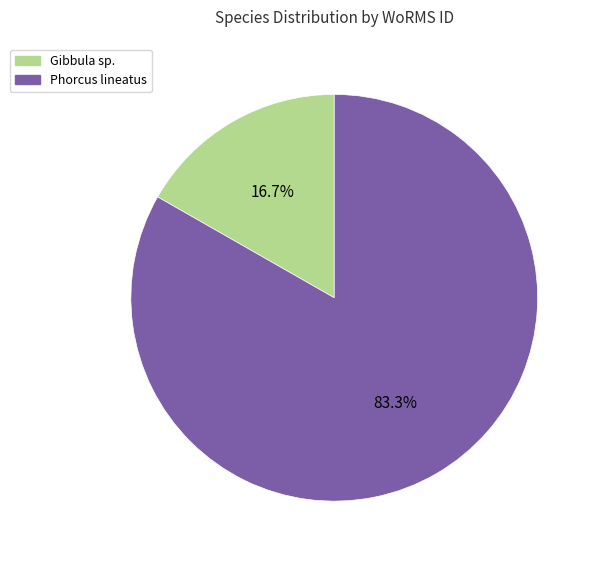

What percentage is the Phorcus lineatus slice, to the nearest percent?

83%